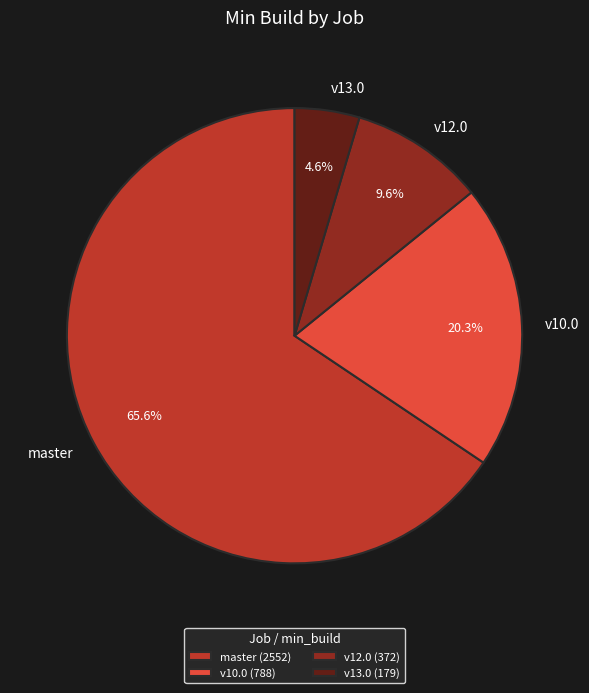

What percentage do master and v10.0 together represent?

85.8%